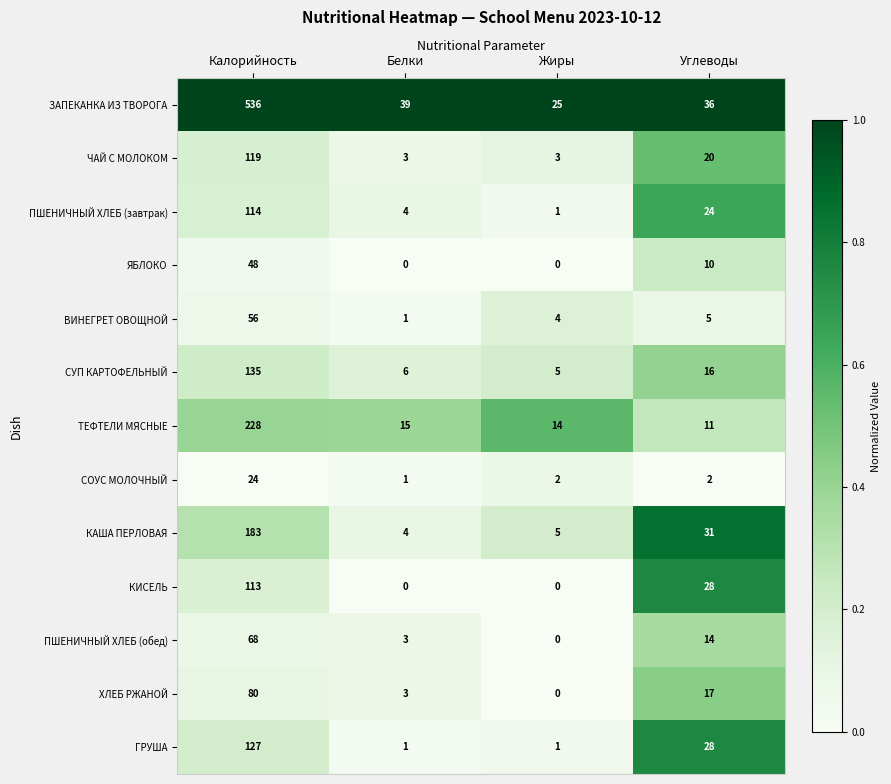

At which category does the chart reach its peak across all series?

Калорийность